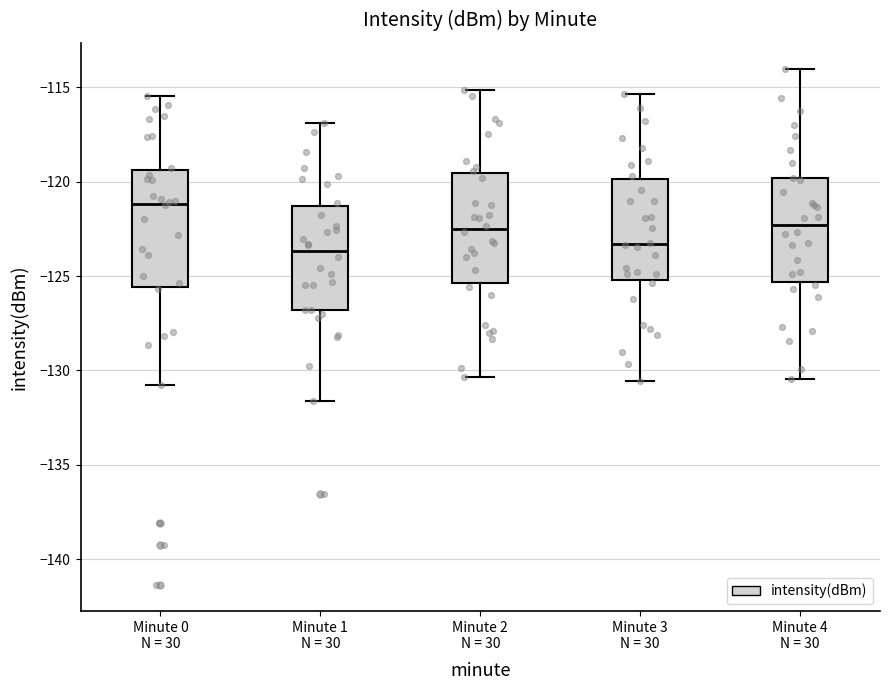

Reading left to right, read every box against the y-axis: the position of its median line, the range the box covers, and the ends of its whiskers. The values are not printed on the chart, so give them approximately, as read against the axis.

Minute 0 N = 30: median -121.0, box -125.5 to -119.5, whiskers -130.5 to -115.5
Minute 1 N = 30: median -123.5, box -127.0 to -121.5, whiskers -131.5 to -117.0
Minute 2 N = 30: median -122.5, box -125.5 to -119.5, whiskers -130.5 to -115.0
Minute 3 N = 30: median -123.5, box -125.0 to -120.0, whiskers -130.5 to -115.5
Minute 4 N = 30: median -122.5, box -125.5 to -120.0, whiskers -130.5 to -114.0